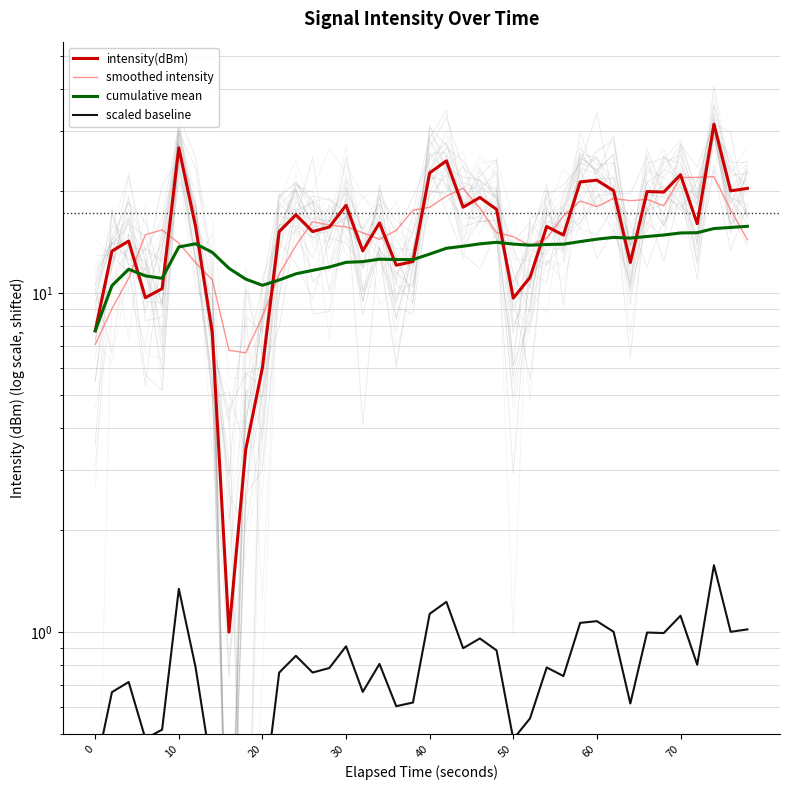

After their last crossing, which series has the higher values: cumulative mean or smoothed intensity?

cumulative mean